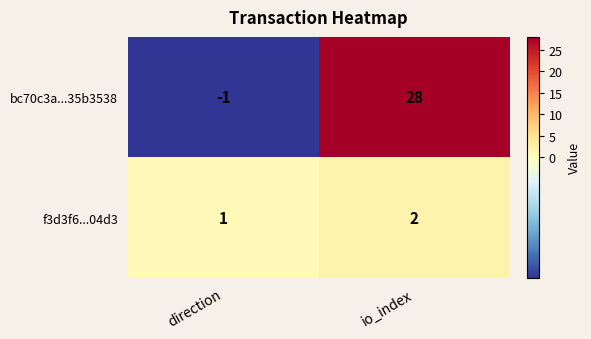

Reading left to right, transcribe all the data shown in this chart.

bc70c3a...35b3538: direction=-1	io_index=28
f3d3f6...04d3: direction=1	io_index=2